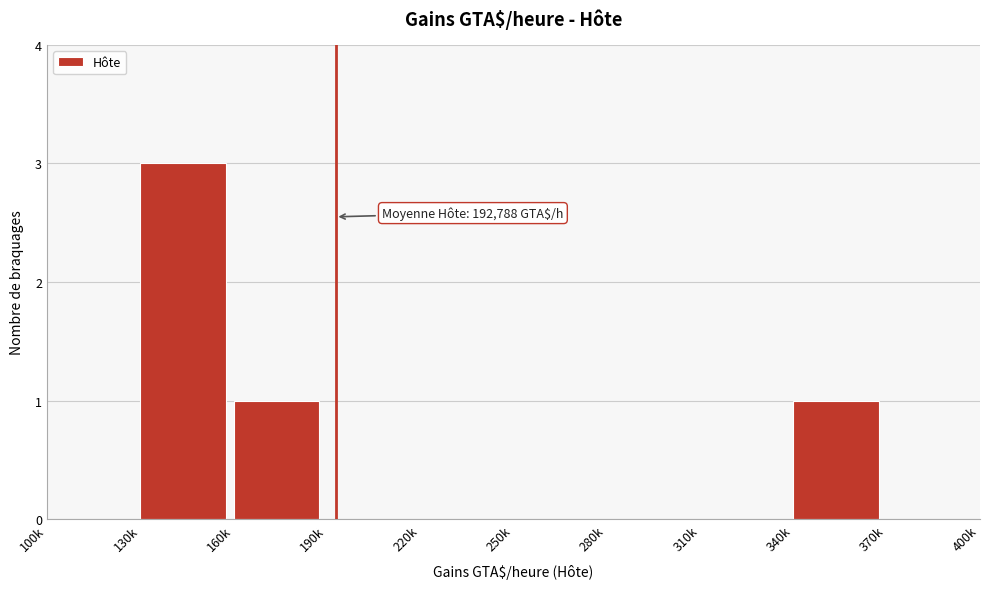

Reading left to right, transcribe all the data shown in this chart.

100k=0	130k=3	160k=1	190k=0	220k=0	250k=0	280k=0	310k=0	340k=1	370k=0